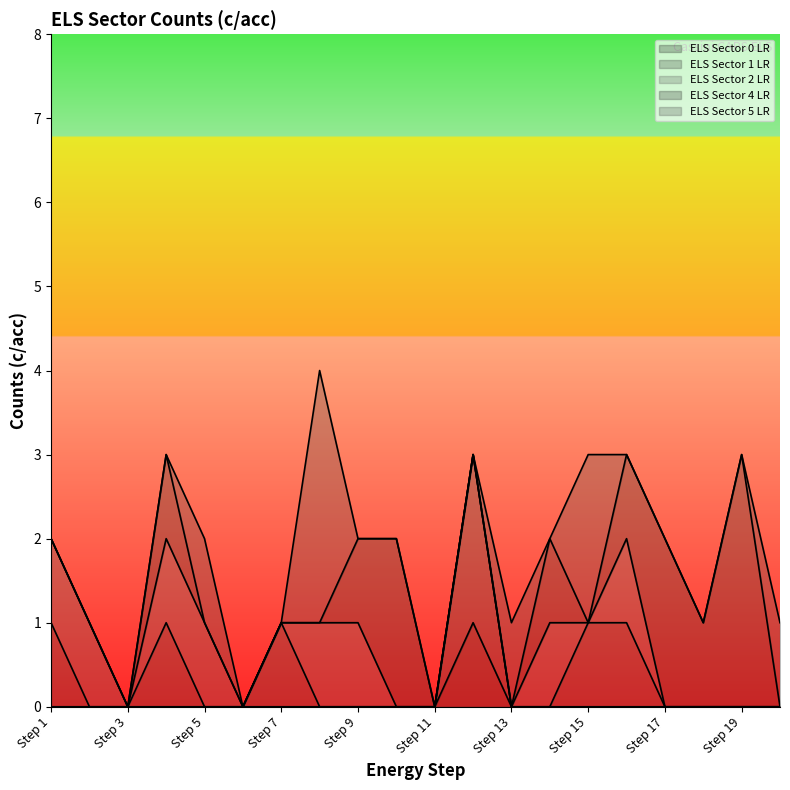

How many values in the ELS Sector 0 LR series exceed 0?

1